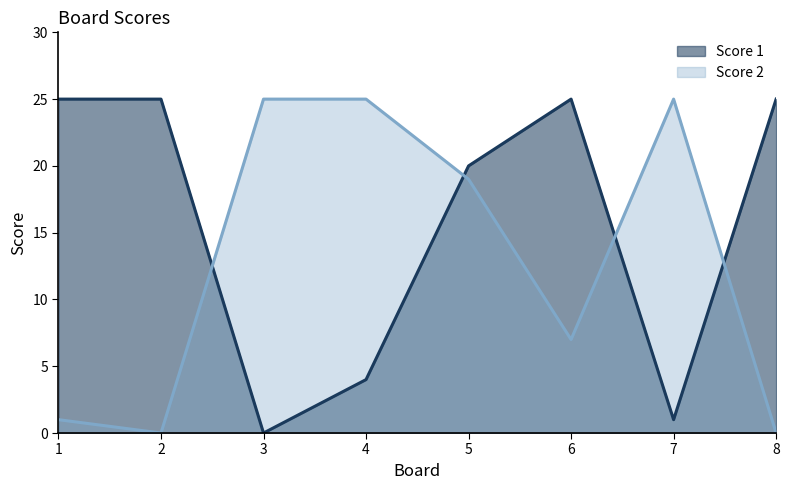

What is the difference between the Score 2 values at 6 and 8?

7